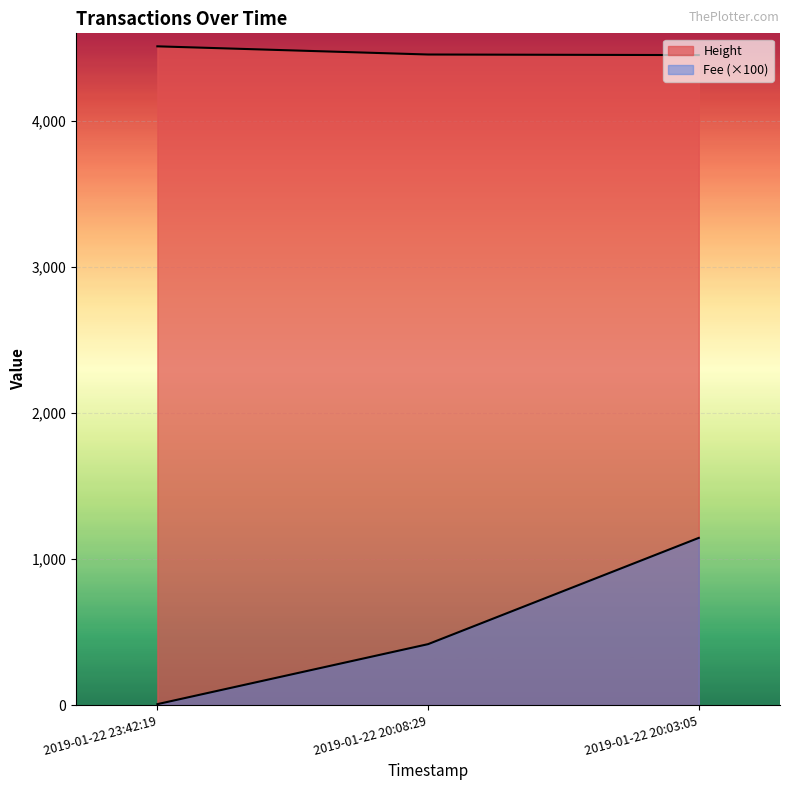

Is it true that Height equals 4511.0 at 2019-01-22 23:42:19?

True